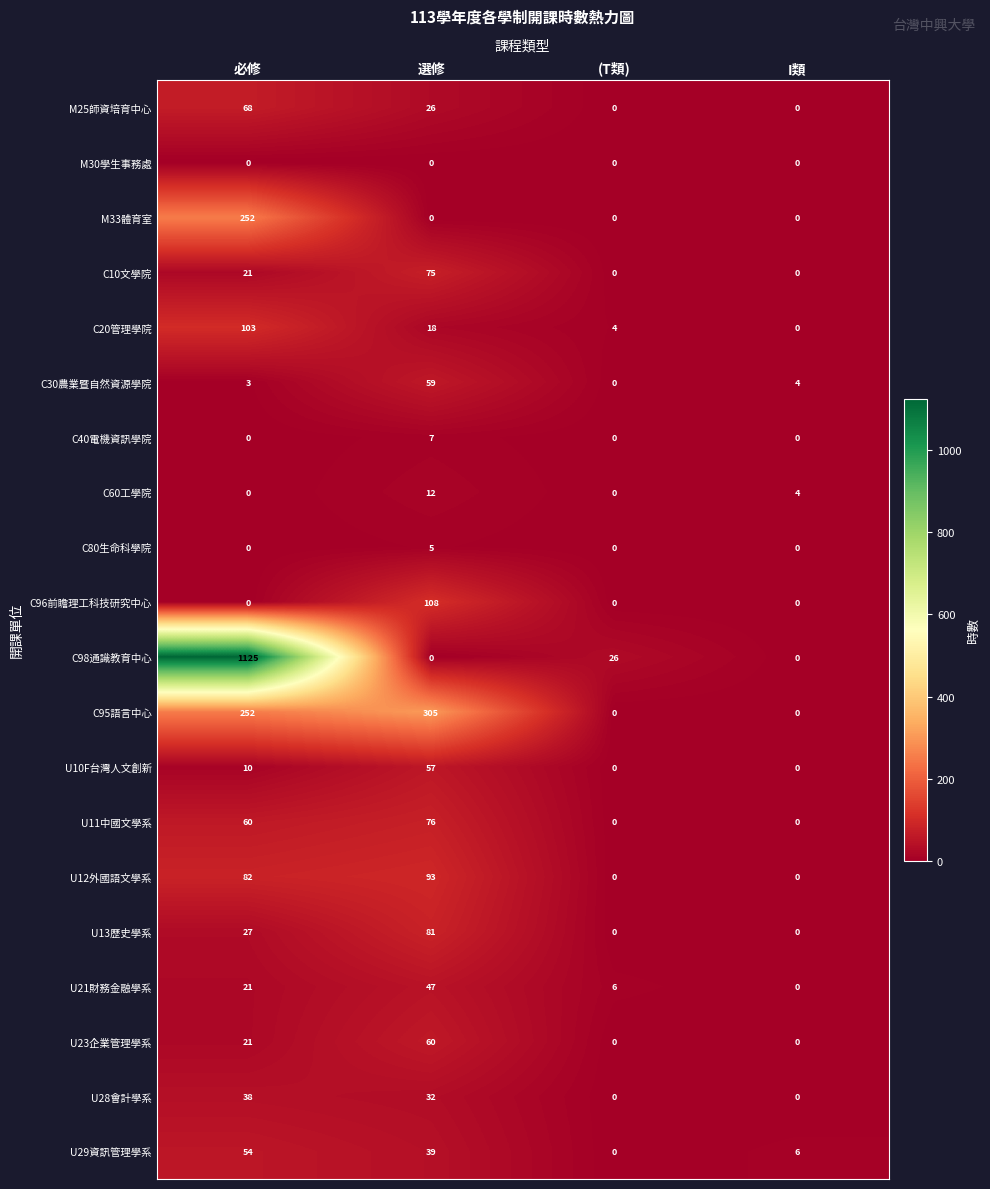

What is the maximum value for U11中國文學系?

76